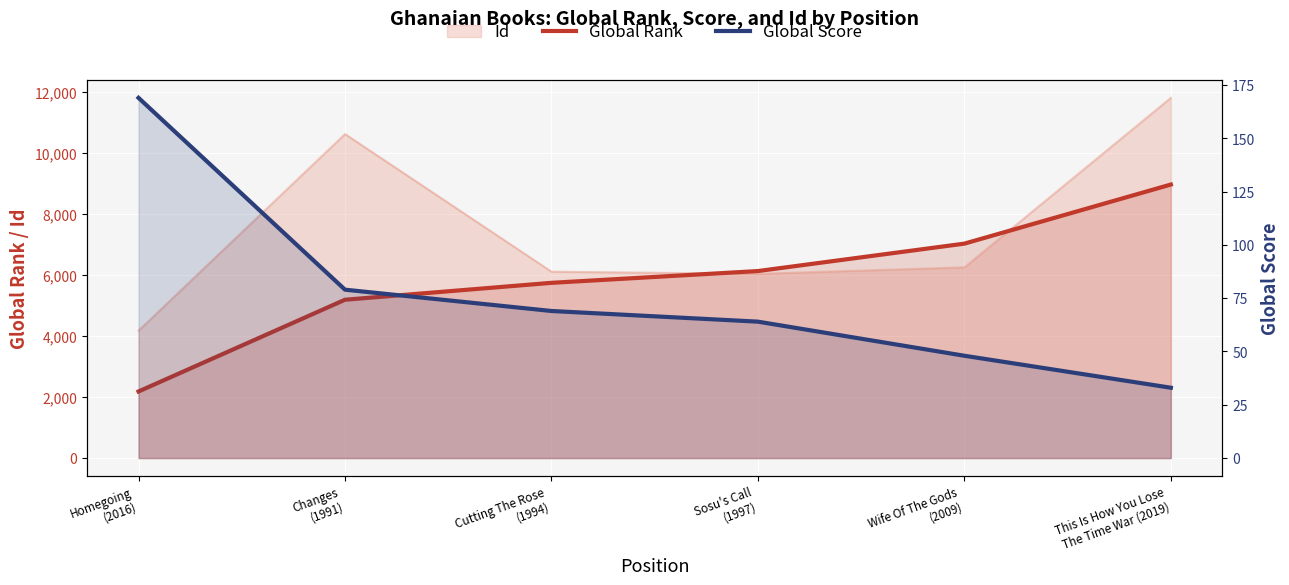

How many categories are shown in the chart?

6